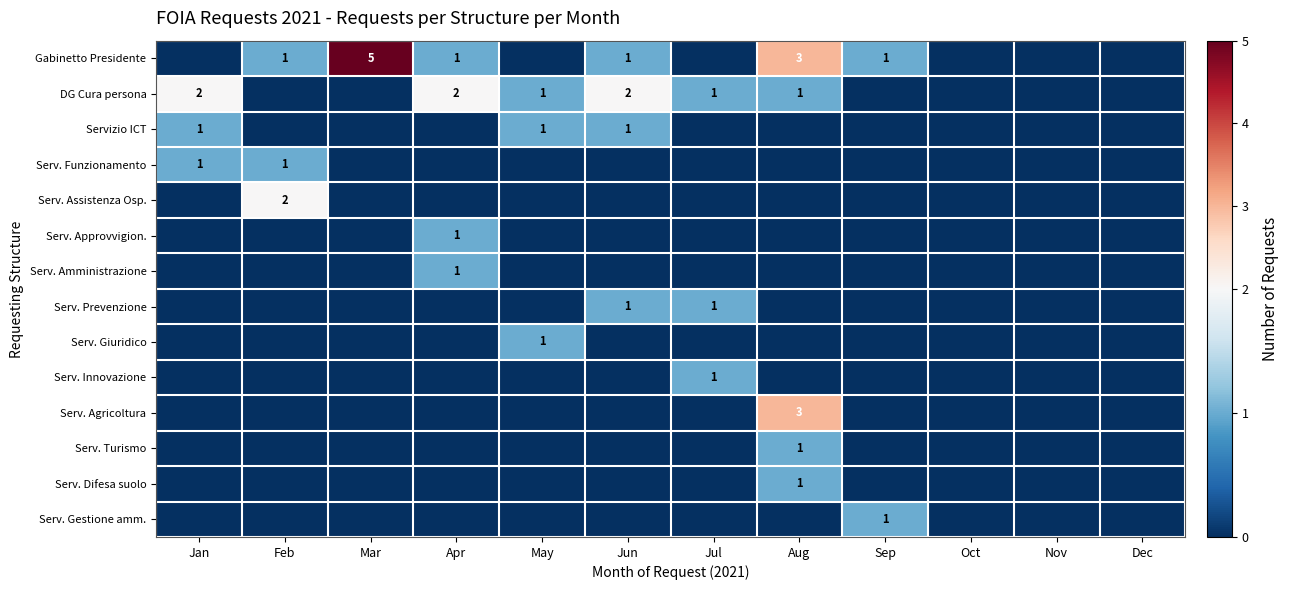

The value of Serv. Gestione amm. at Dec is 0. True or false?

True